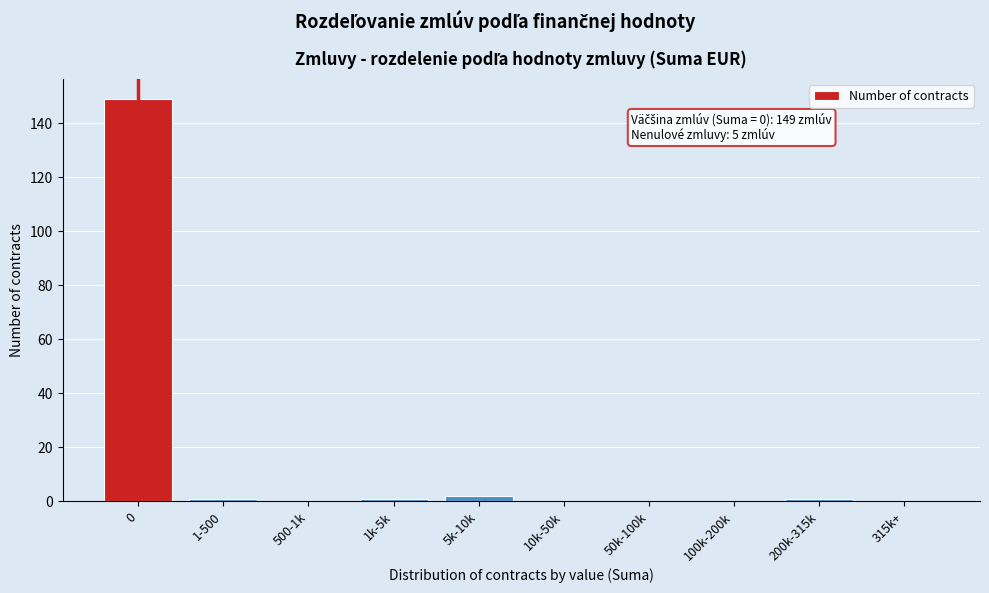

Reading left to right, list all the values displayed in this chart.

0=149	1-500=1	500-1k=0	1k-5k=1	5k-10k=2	10k-50k=0	50k-100k=0	100k-200k=0	200k-315k=1	315k+=0